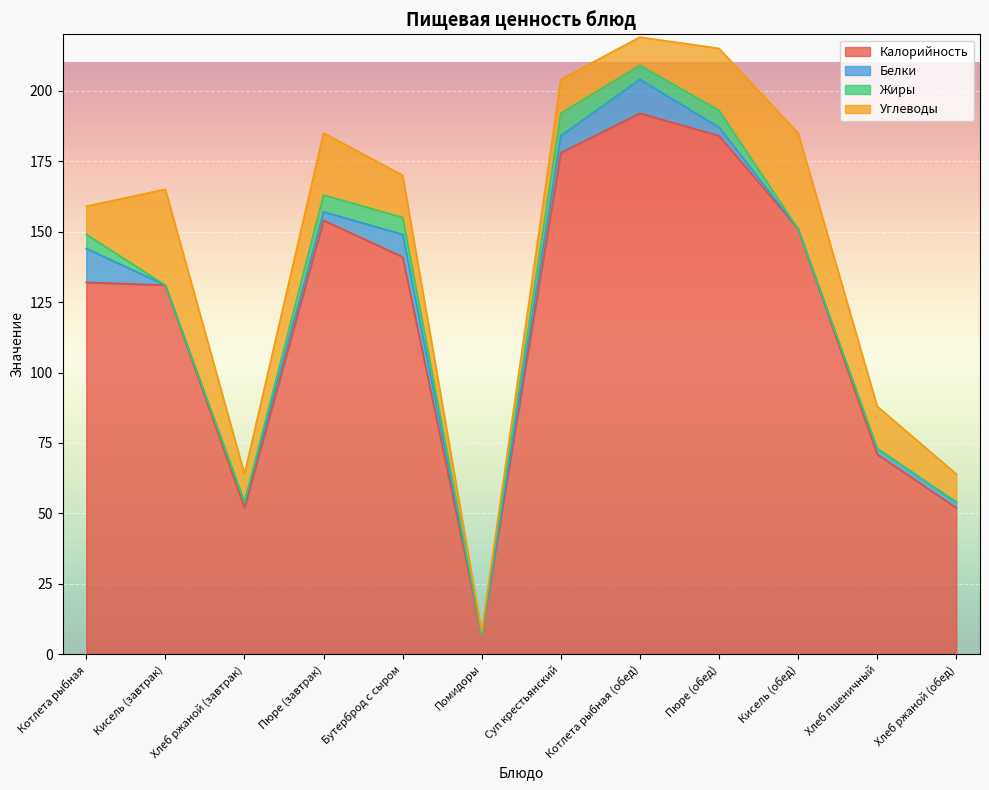

How many lines are shown in the chart?

4